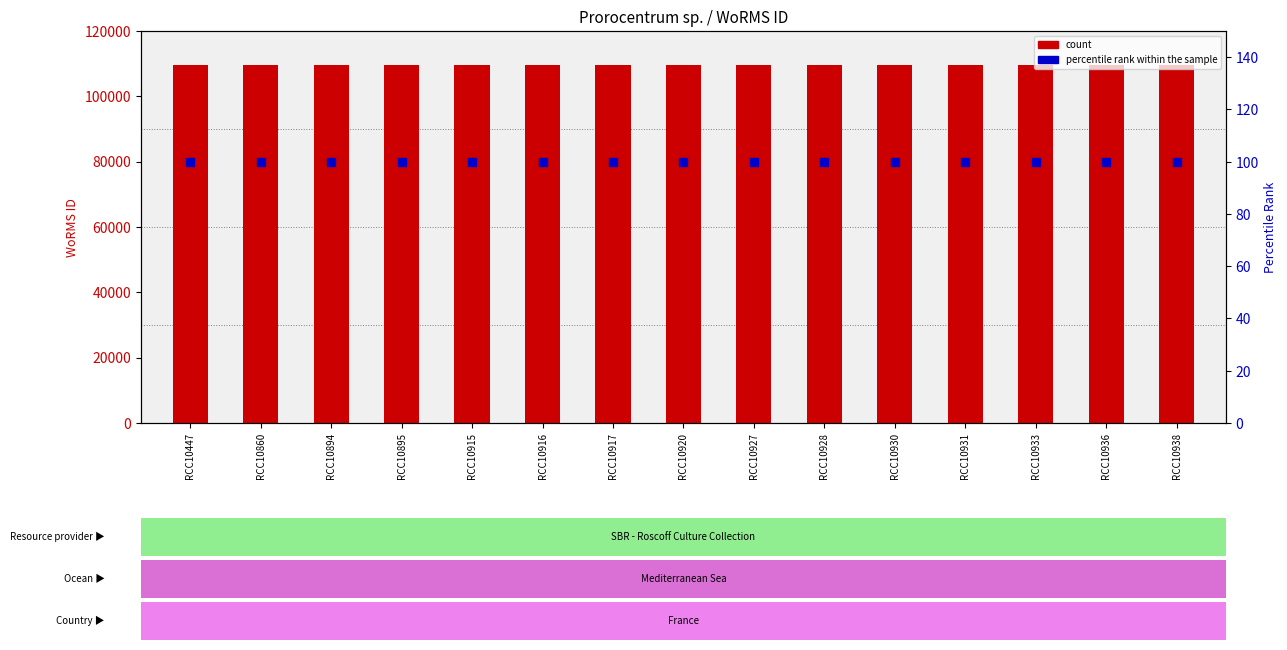

Which series contains the highest Y value?

count